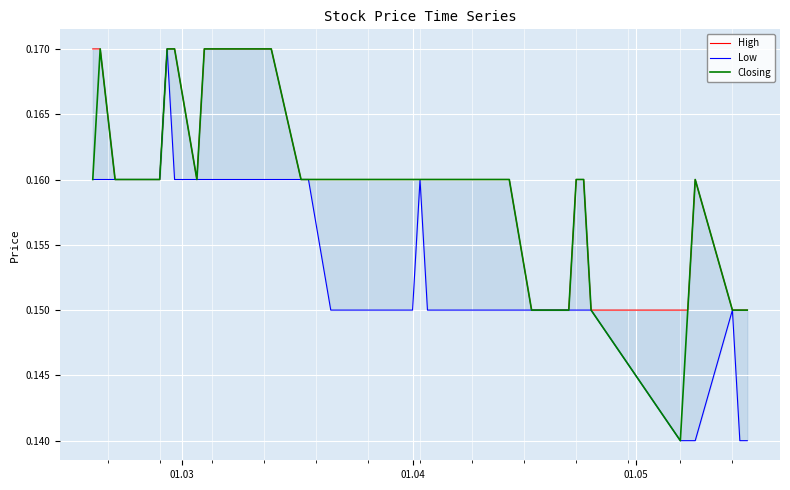

In High, how many points are higher than both neighbors (excluding endpoints)?

1